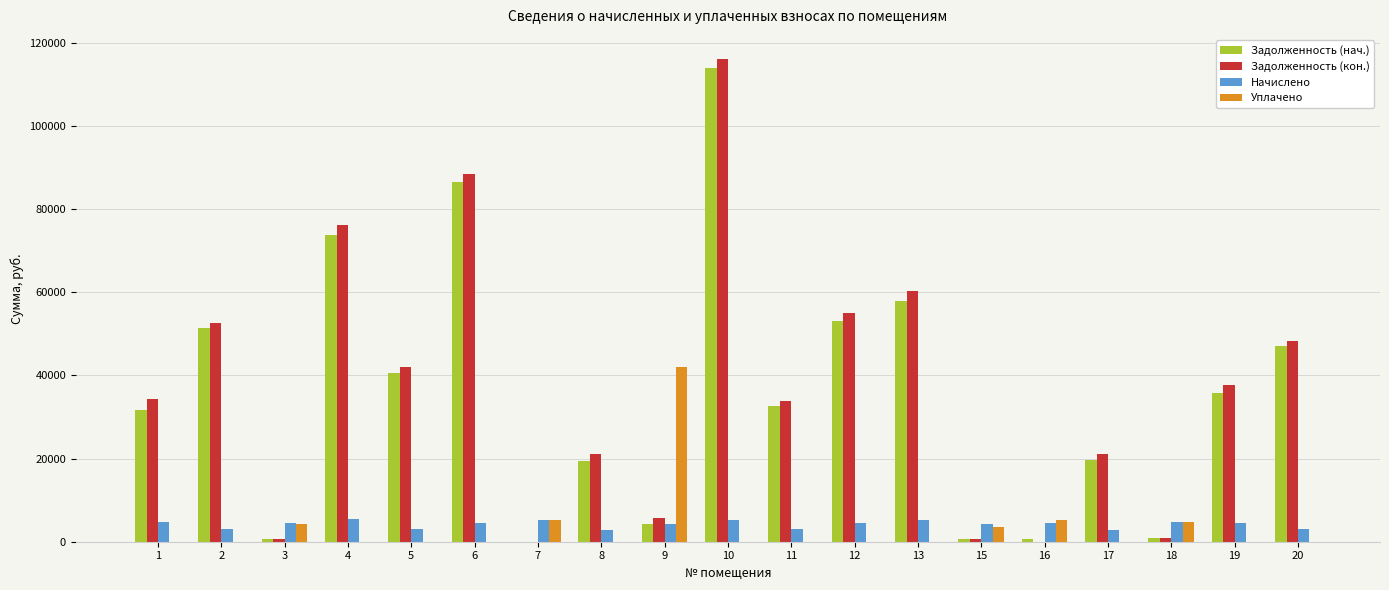

The value of Уплачено at 2 is 0.0. True or false?

True